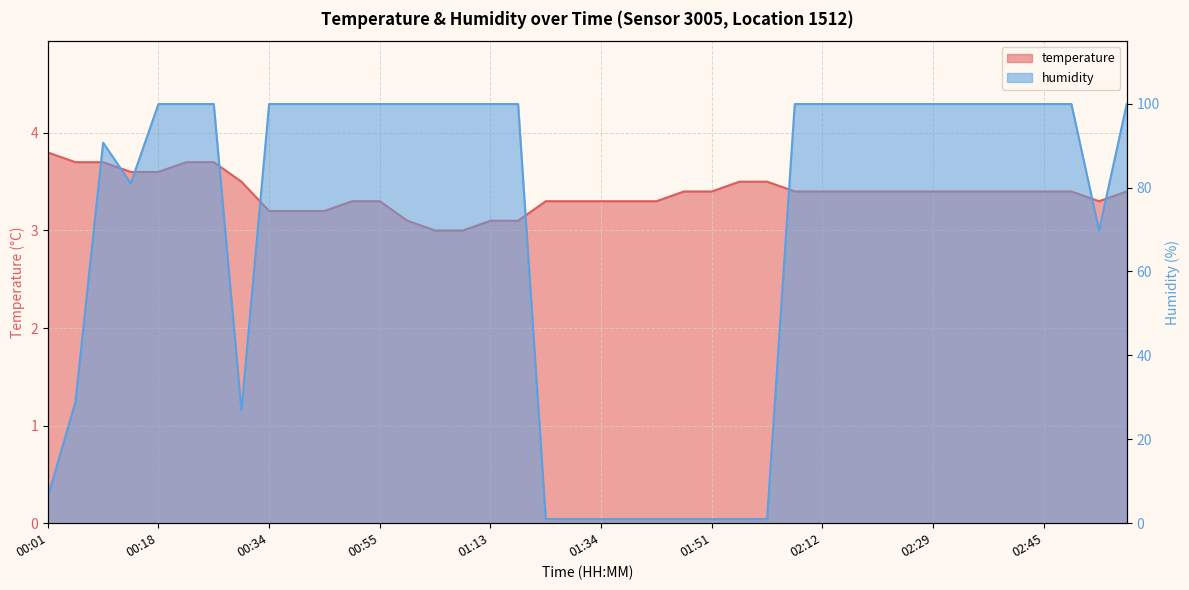

The value of humidity at 01:34 is 1.0. True or false?

True